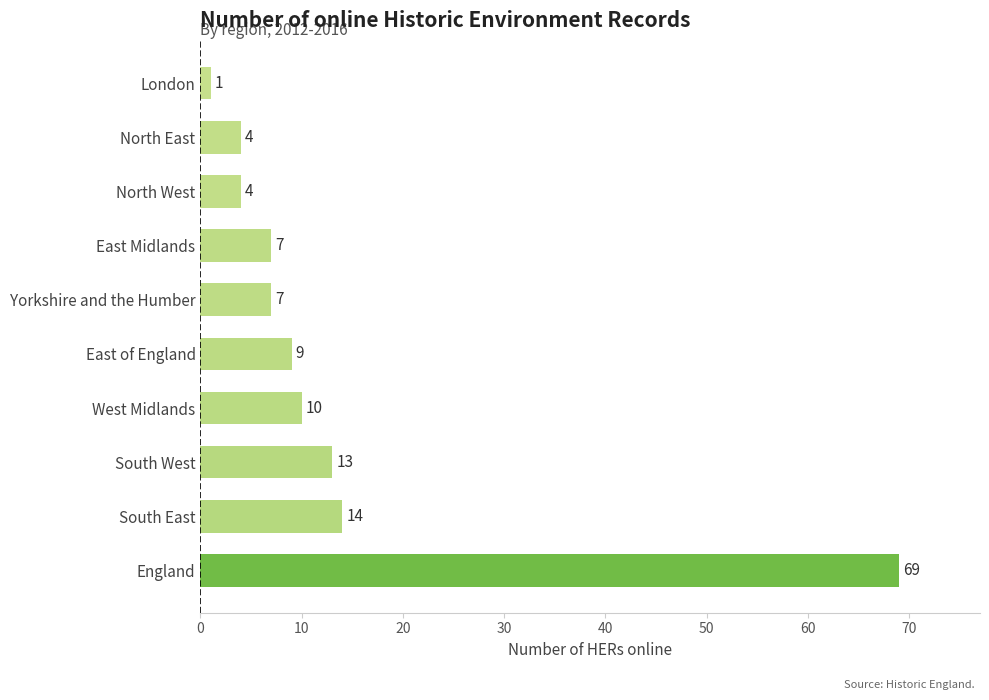

Are the bars grouped side by side (vs. stacked)?

No